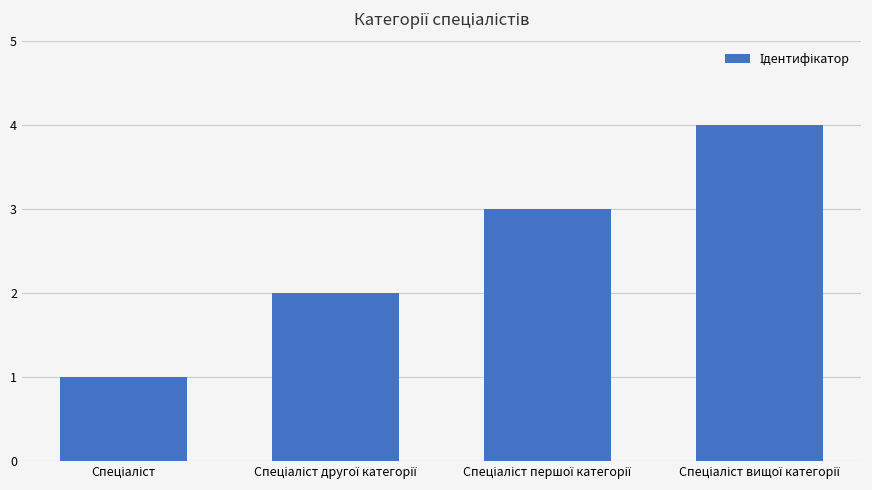

What is the maximum value shown in the chart?

4